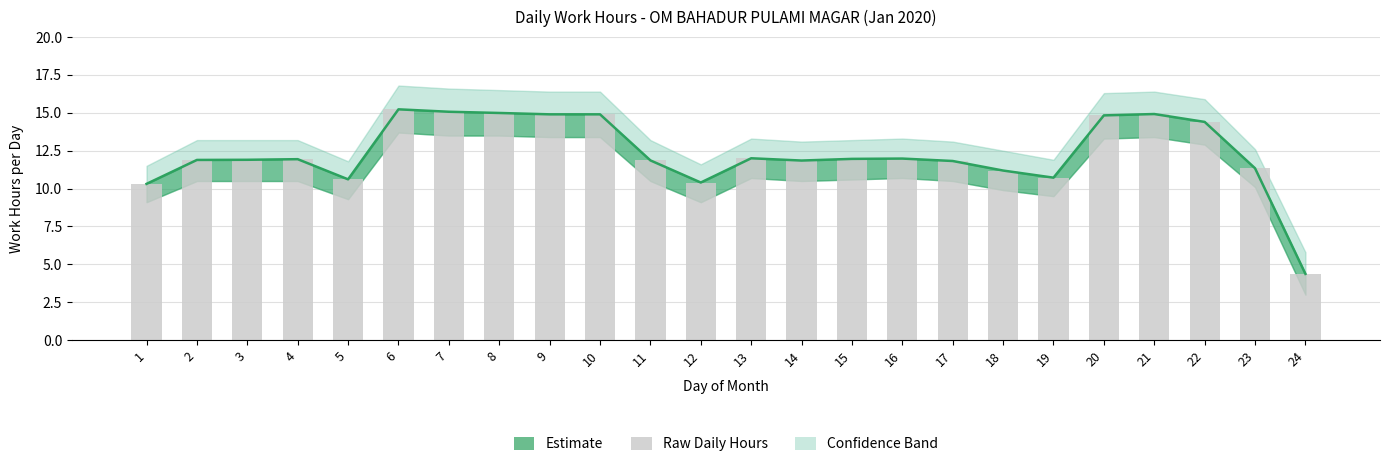

Reading left to right, list all the values displayed in this chart.

10.3	11.9	11.9	11.9	10.6	15.2	15.1	15.0	14.9	14.9	11.9	10.4	12.0	11.8	12.0	12.0	11.8	11.2	10.7	14.8	14.9	14.4	11.3	4.4